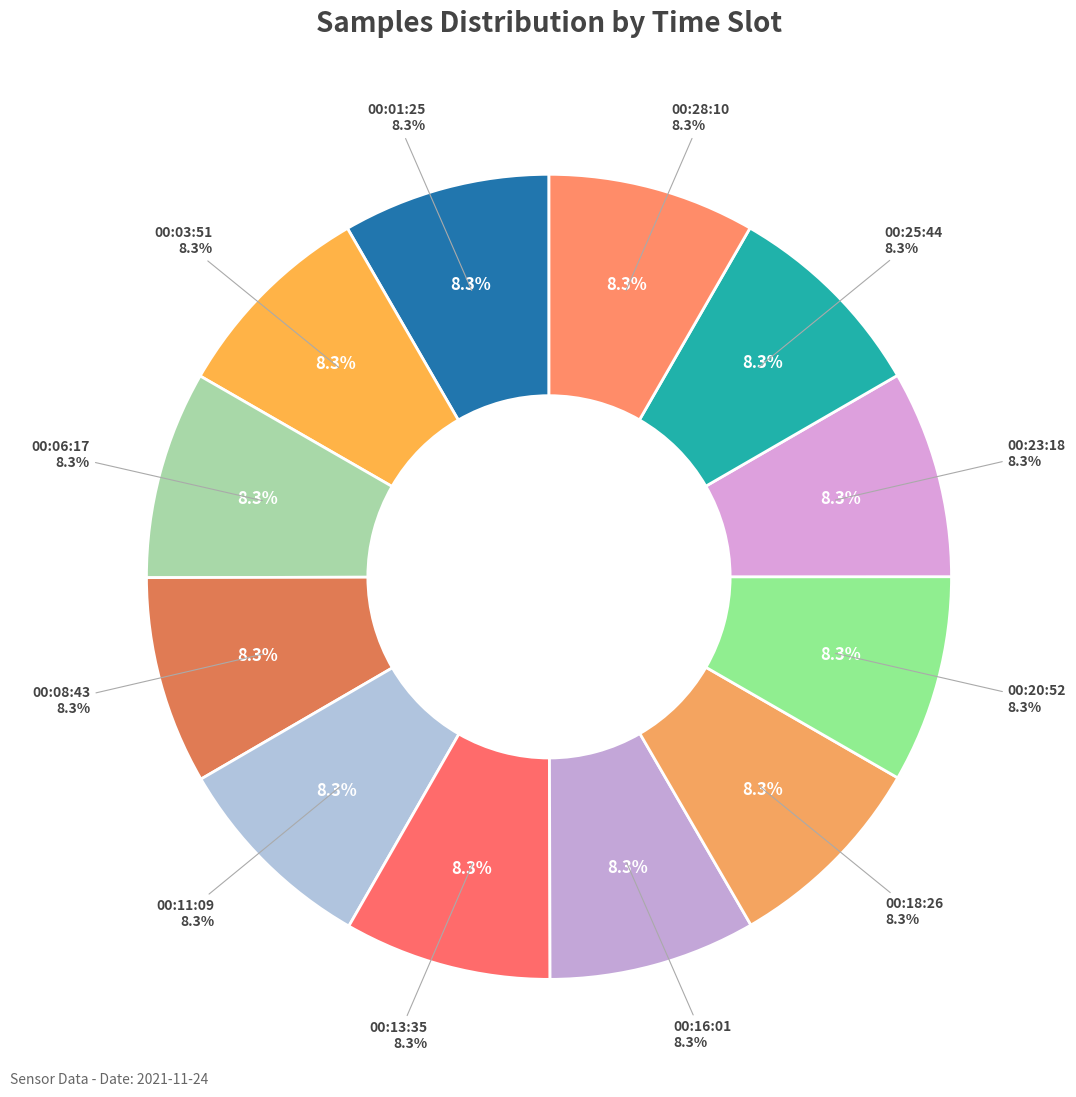

To the nearest percent, what is the average slice percentage?

8%